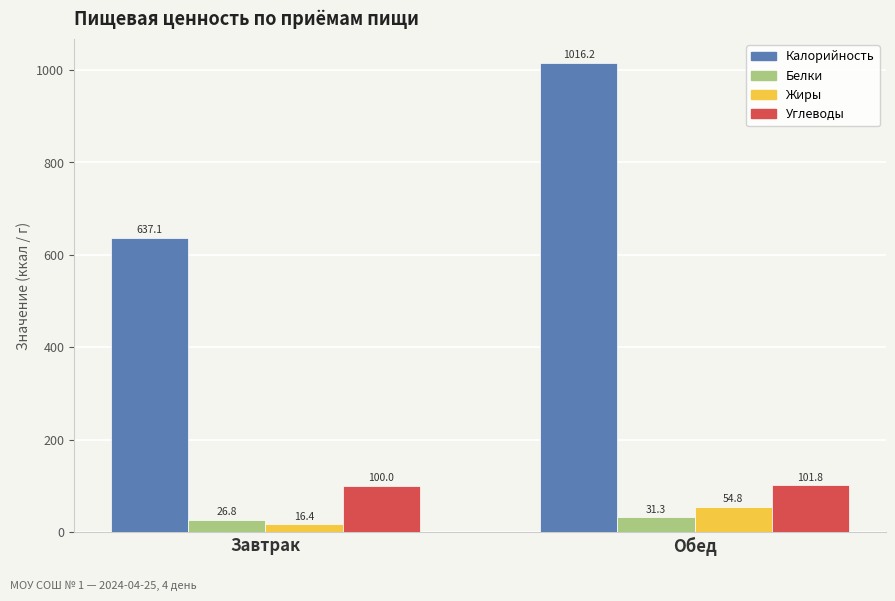

How many distinct data groups are displayed?

4